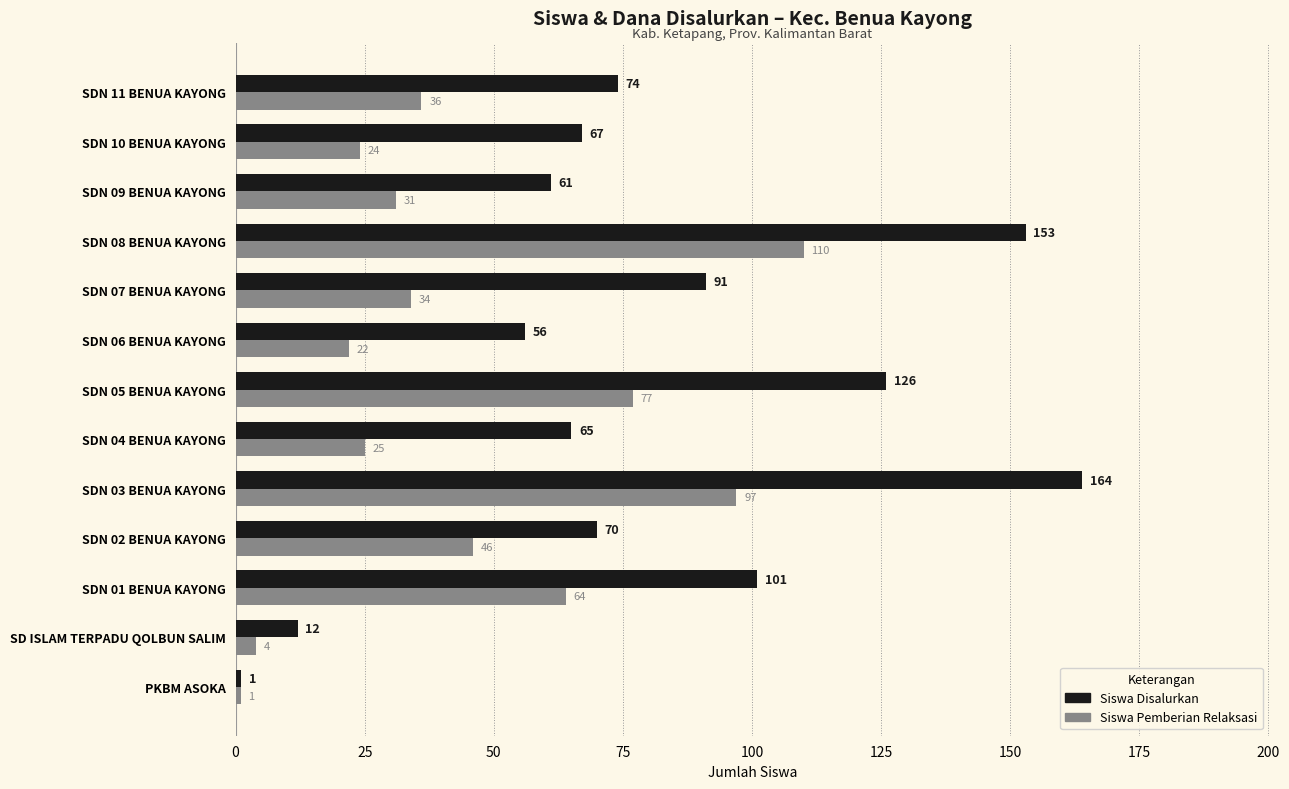

Where is Siswa Disalurkan nearest to the value 82?

SDN 11 BENUA KAYONG